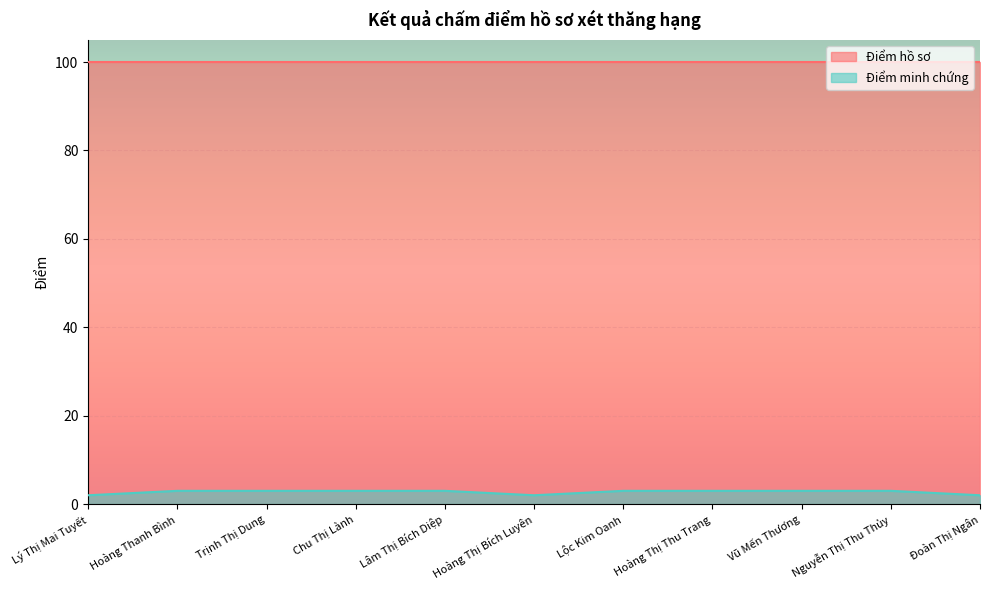

What is the average value?

3